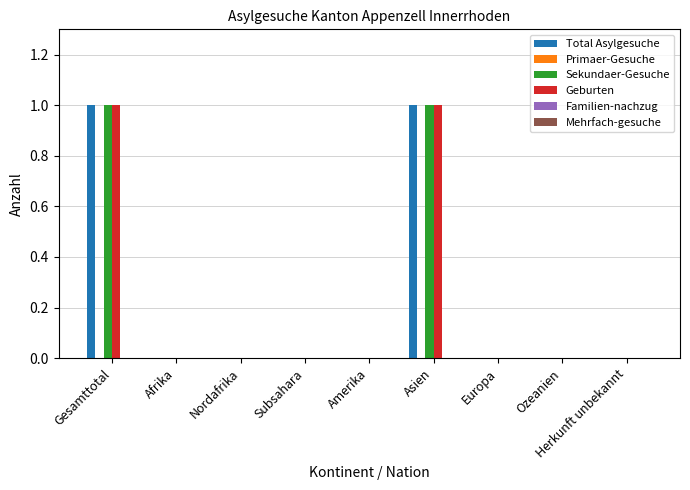

True or false: Total Asylgesuche has a value of 1 at Amerika.

False